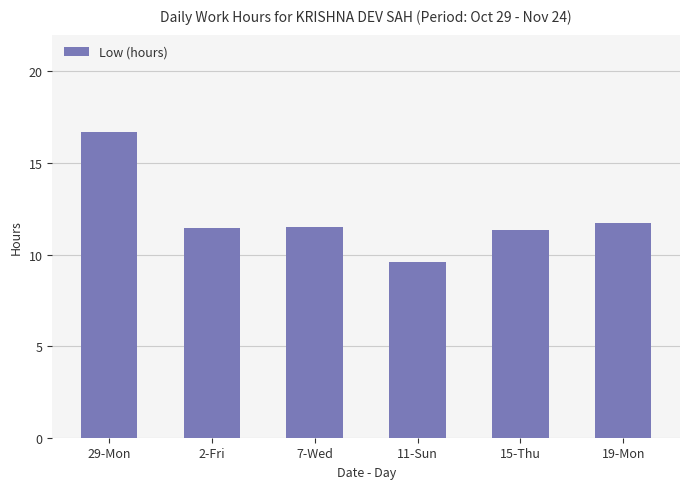

What is the maximum value shown in the chart?

16.7